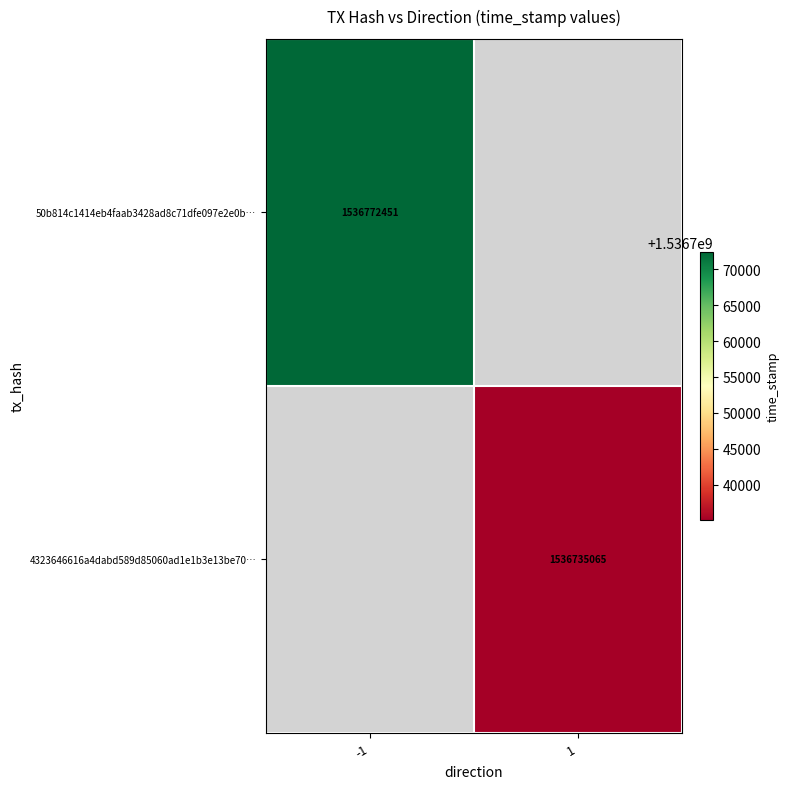

Which category has the lowest value across all series?

1